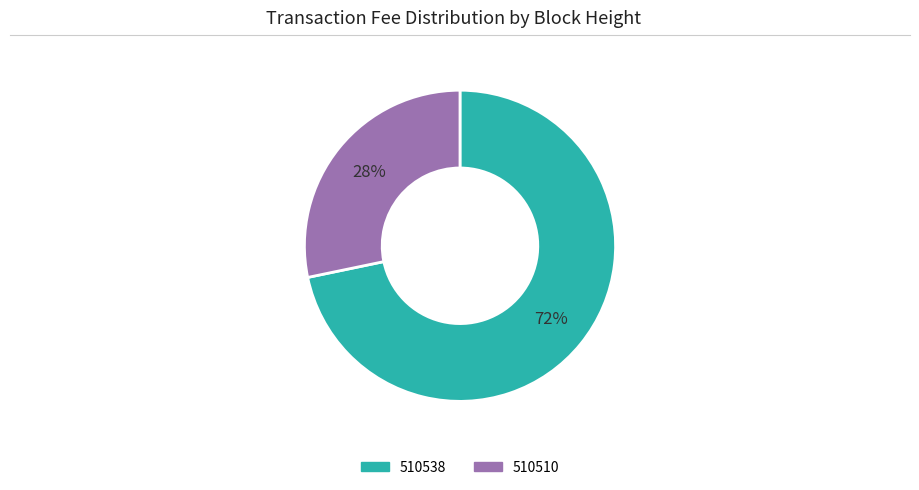

True or false: 510510 accounts for 41% of the total.

False